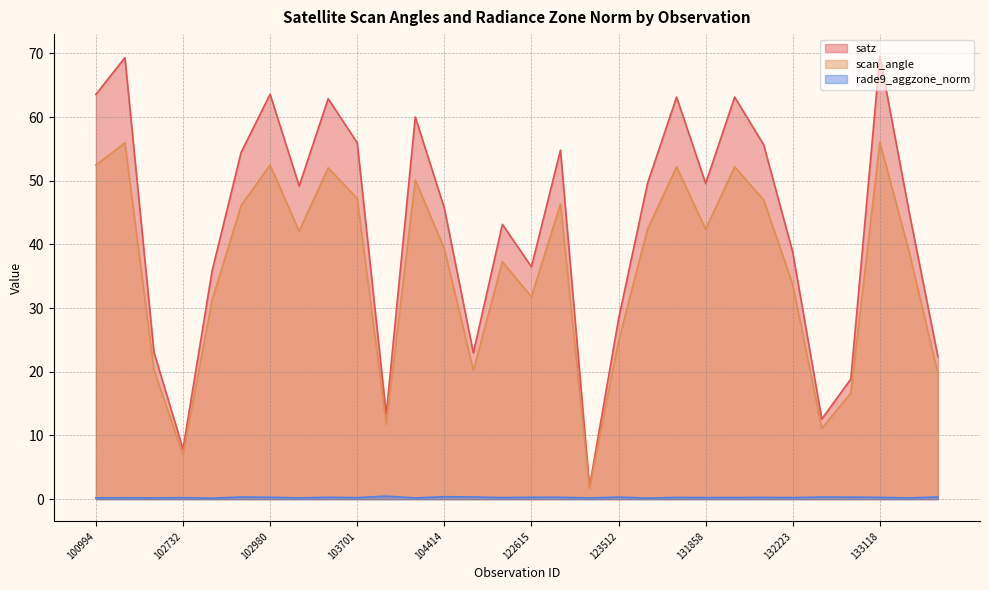

What is the sum of all satz values?

1280.7